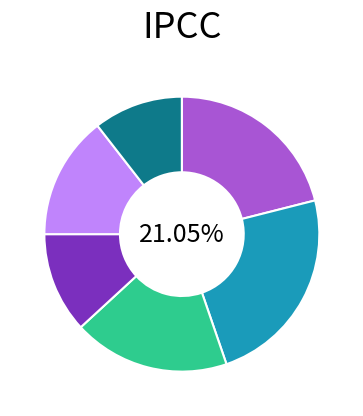

Rank the categories by value from lowest to highest.

16, 13, 18, 8, 4, 14